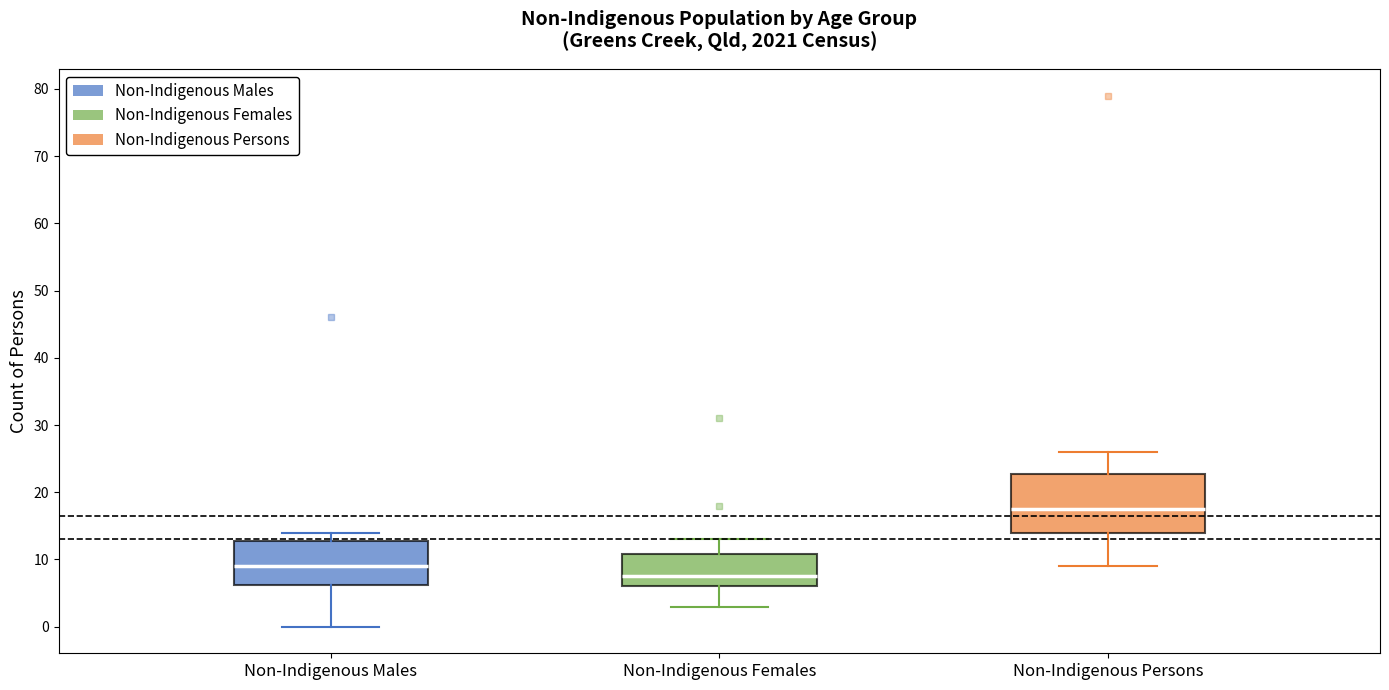

Reading left to right, transcribe this box plot: for each box, give where its median line is, the range the box spans, and where its two whiskers end, as read against the y-axis. The values are not printed on the chart, so give them approximately, as read against the axis.

Non-Indigenous Males: median 9, box 6 to 13, whiskers 0 to 14
Non-Indigenous Females: median 8, box 6 to 11, whiskers 3 to 13
Non-Indigenous Persons: median 18, box 14 to 23, whiskers 9 to 26